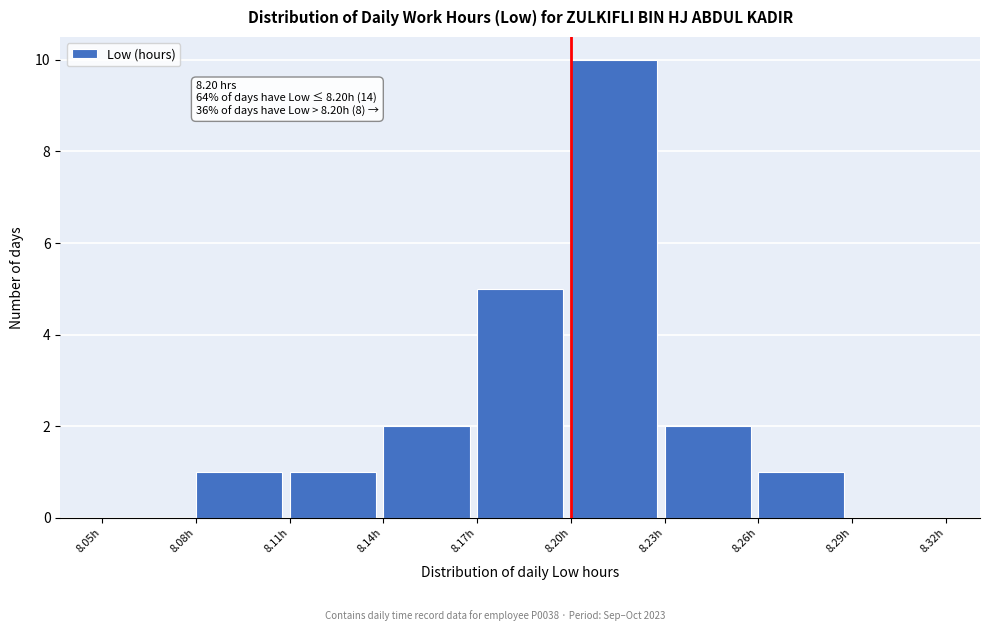

Which range on the x-axis has the tallest bar?

8.20 to 8.23